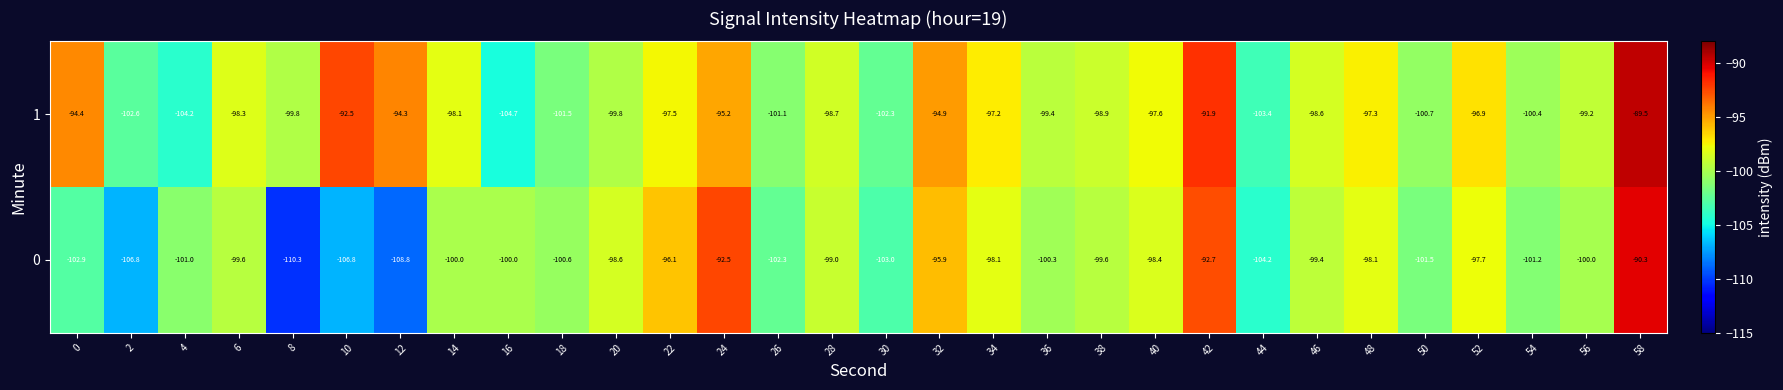

True or false: 0 has a value of -147.0 at 10.

False